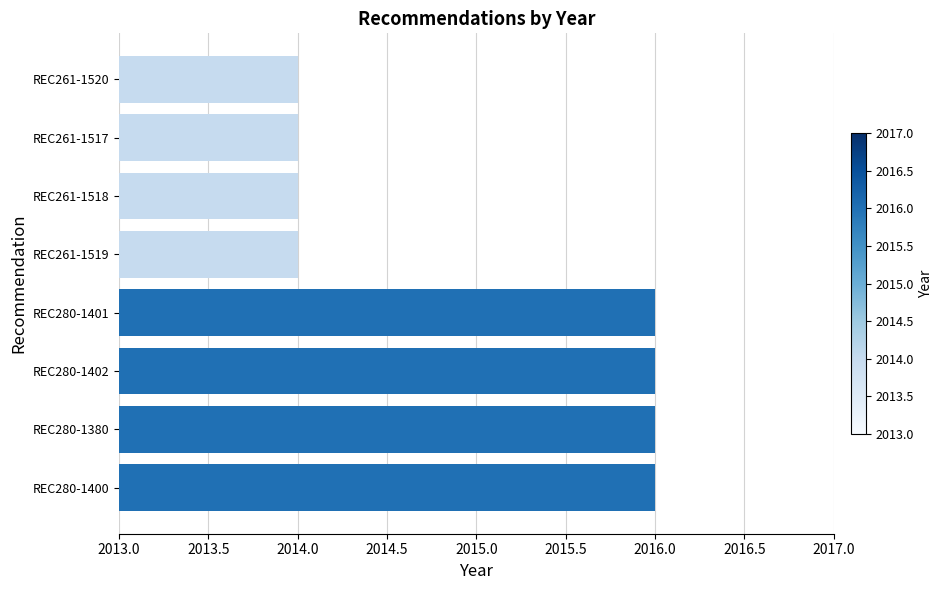

What is the ratio of the value at REC261-1517 to the value at REC280-1400?

1.0